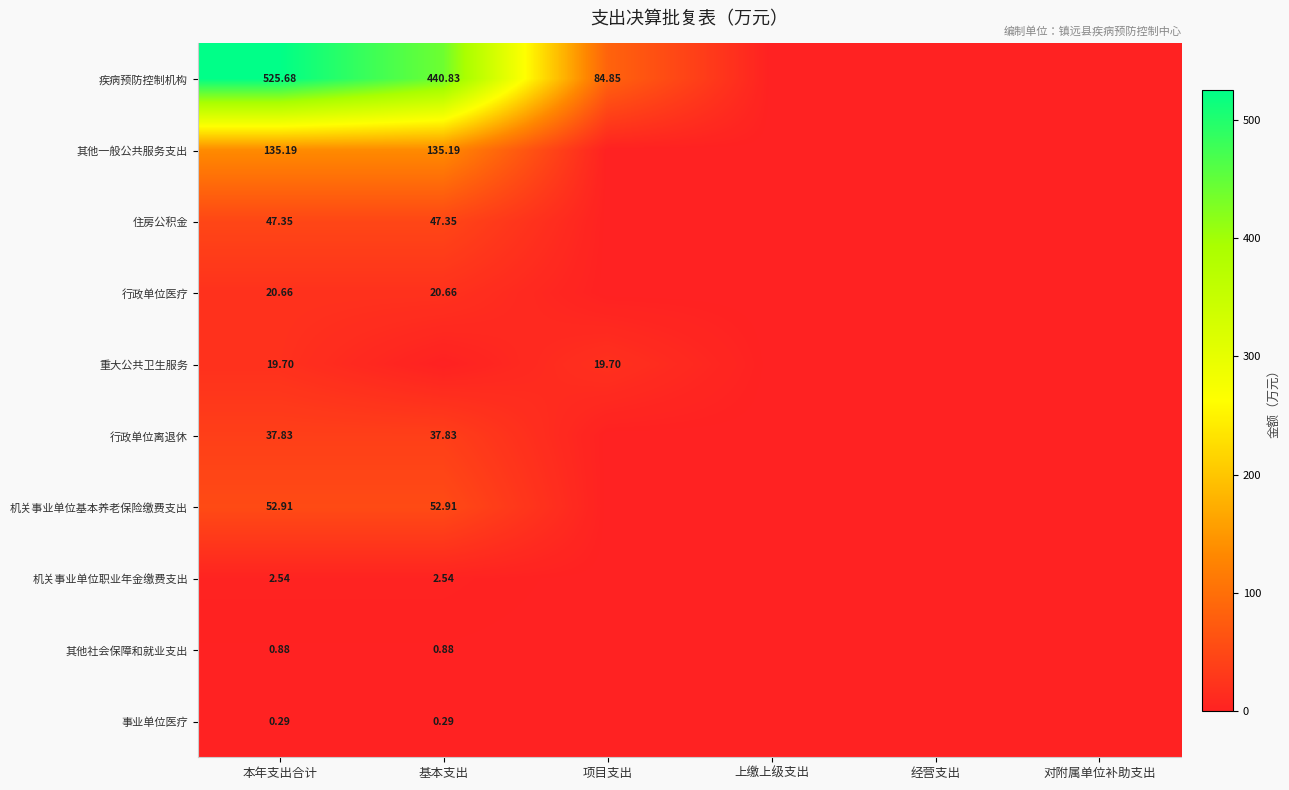

Count the number of categories in the chart.

6